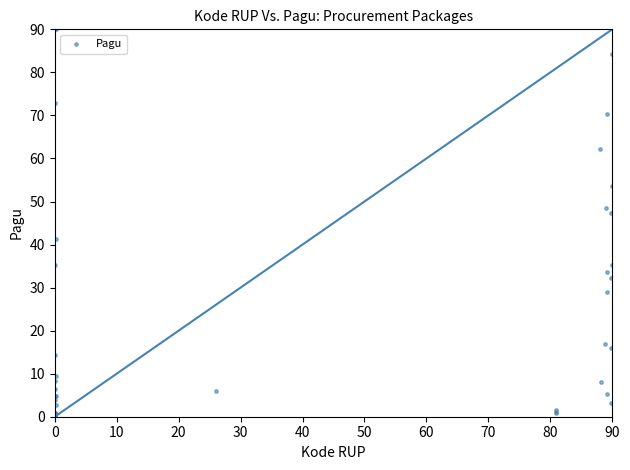

What Y value in the scatter plot is closest to 45?

47.3